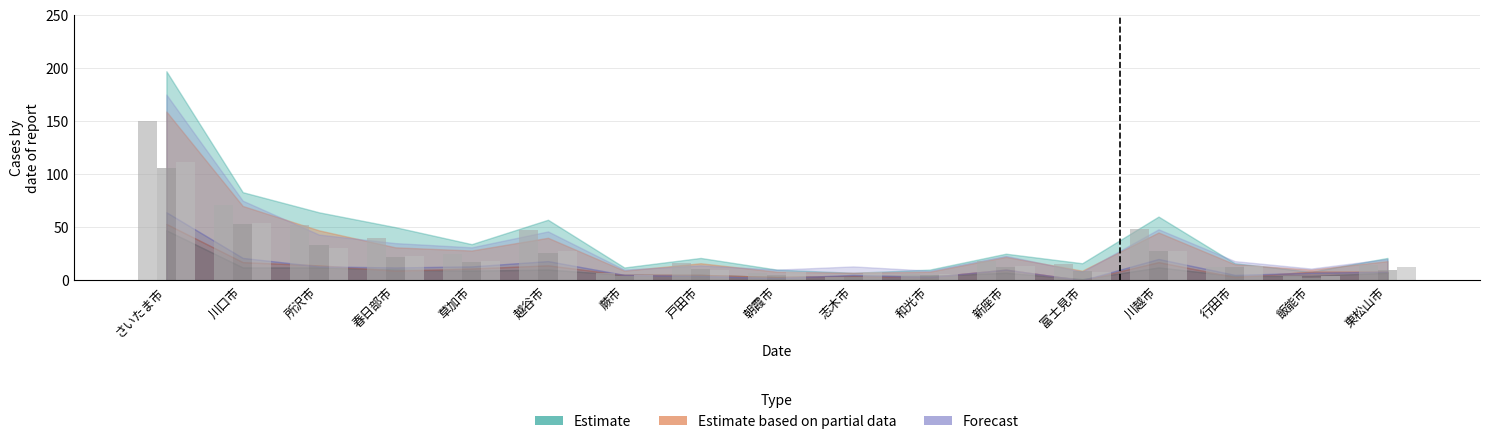

At which category is the sum across all series the highest?

さいたま市